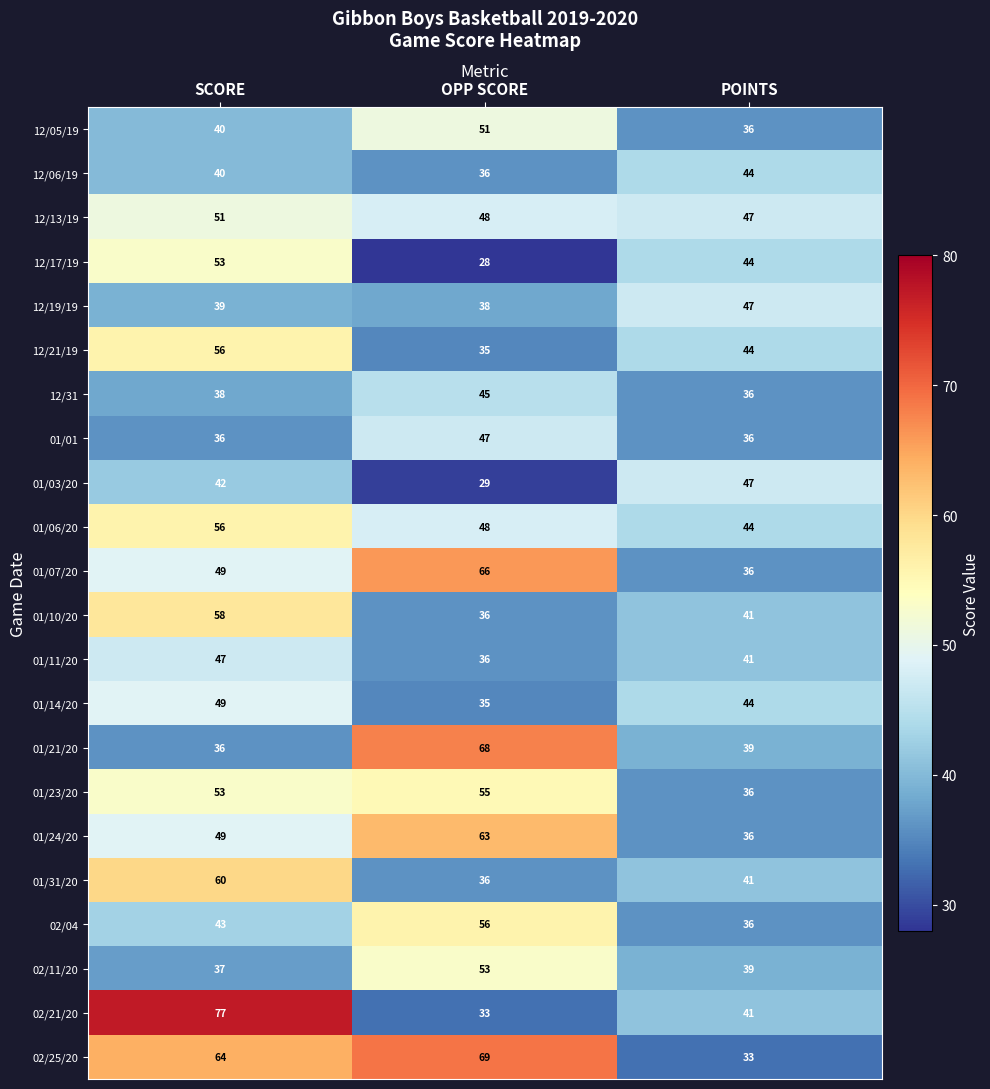

What is the total value across all series at POINTS?

888